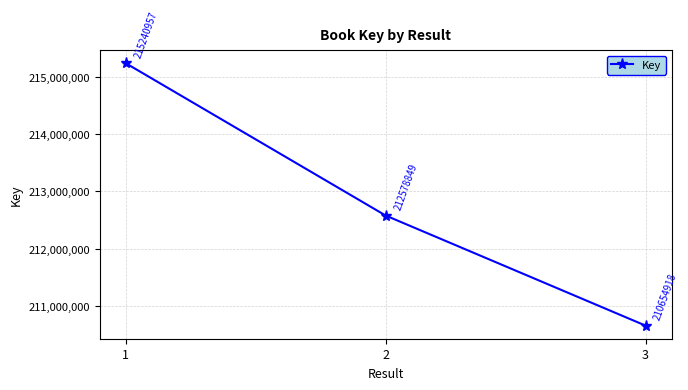

How many lines are shown in the chart?

1